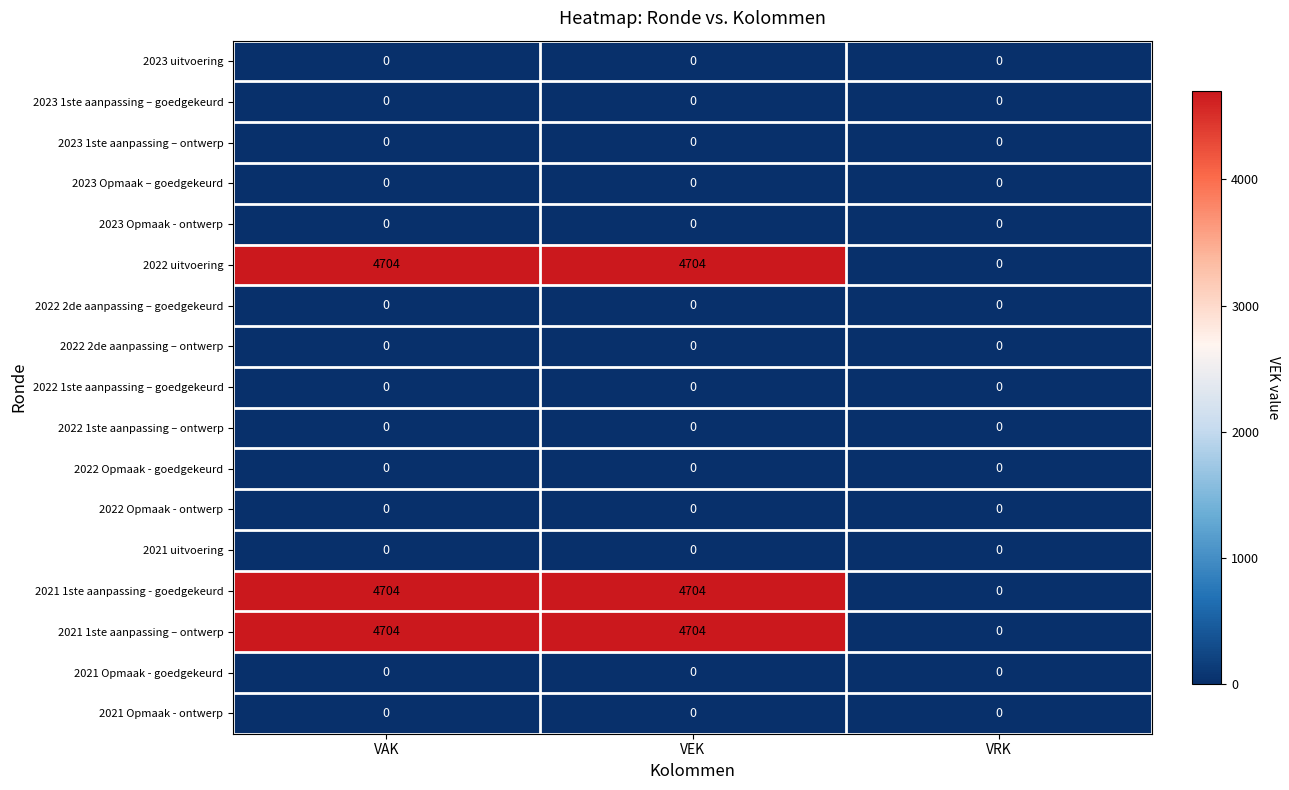

Is the value of 2021 uitvoering at VEK greater than the value of 2022 uitvoering at VAK?

No